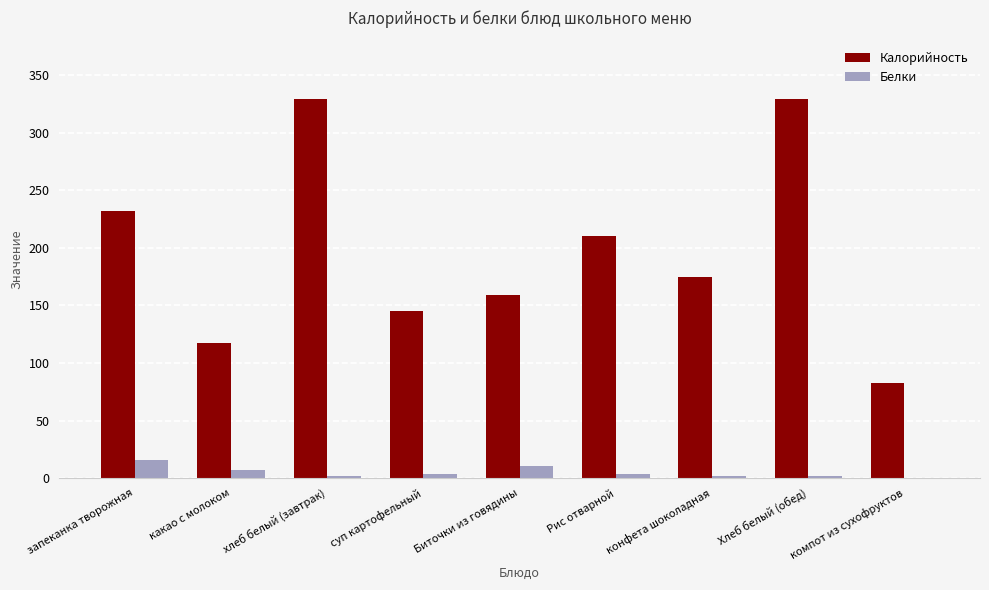

What is the maximum value for Калорийность?

329.0